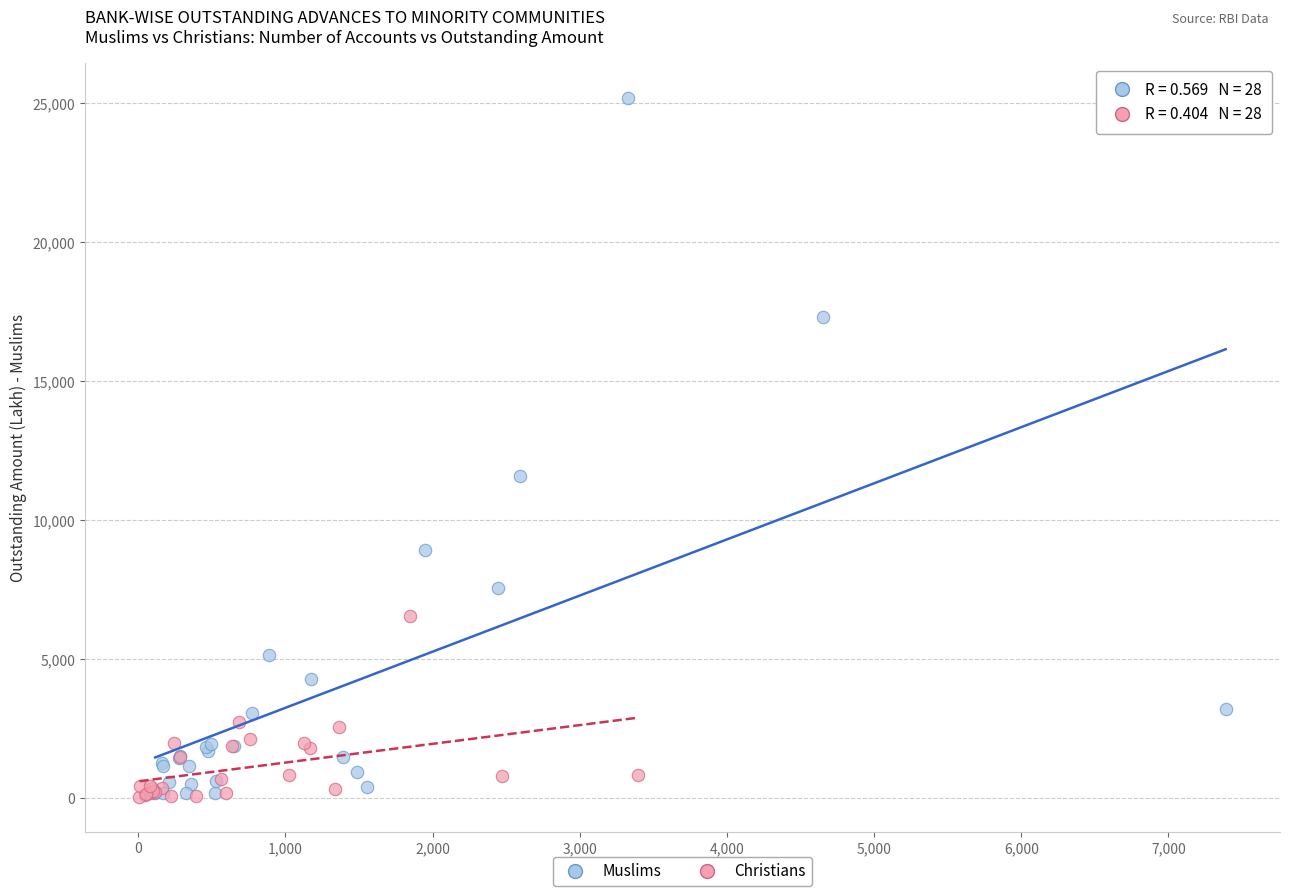

Which series has the widest spread of Y values?

Muslims